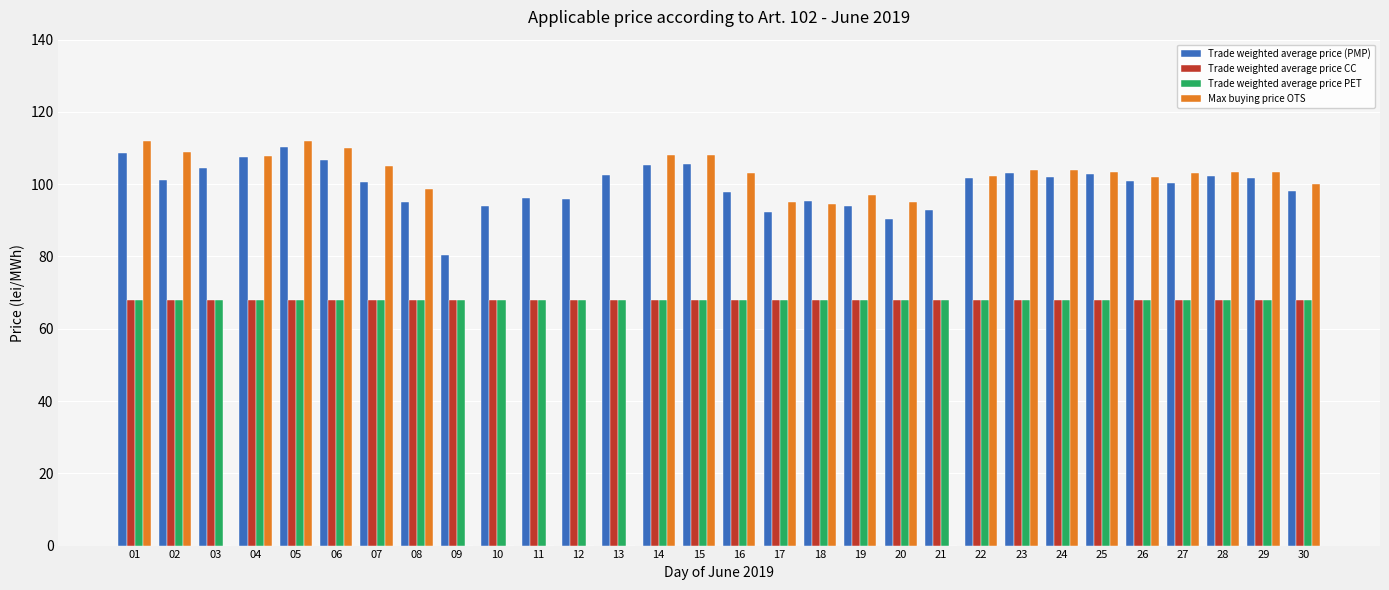

Which series changed the most between 07 and 19?

Max buying price OTS